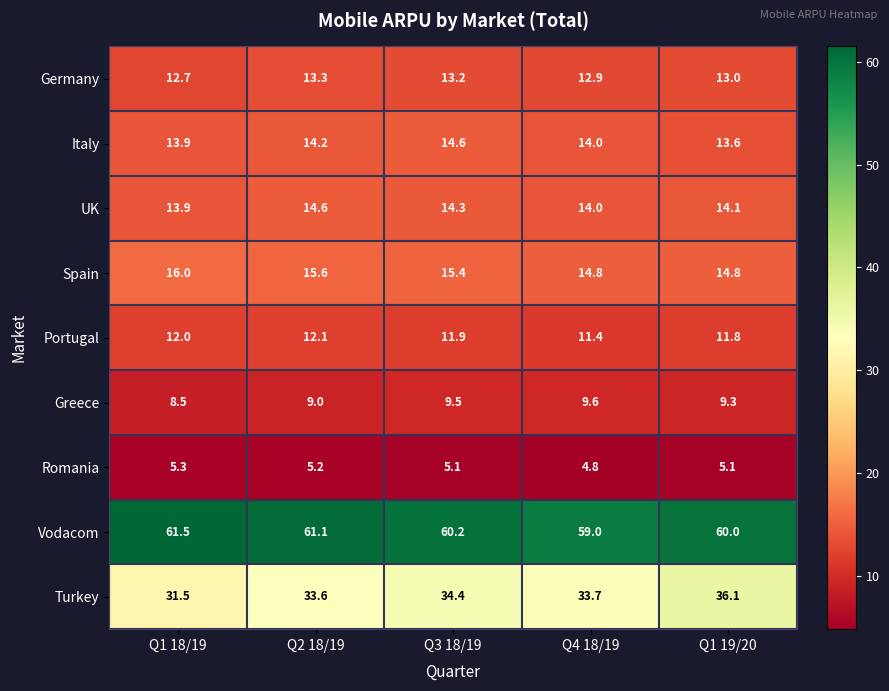

How many data points in Turkey are above 33?

4